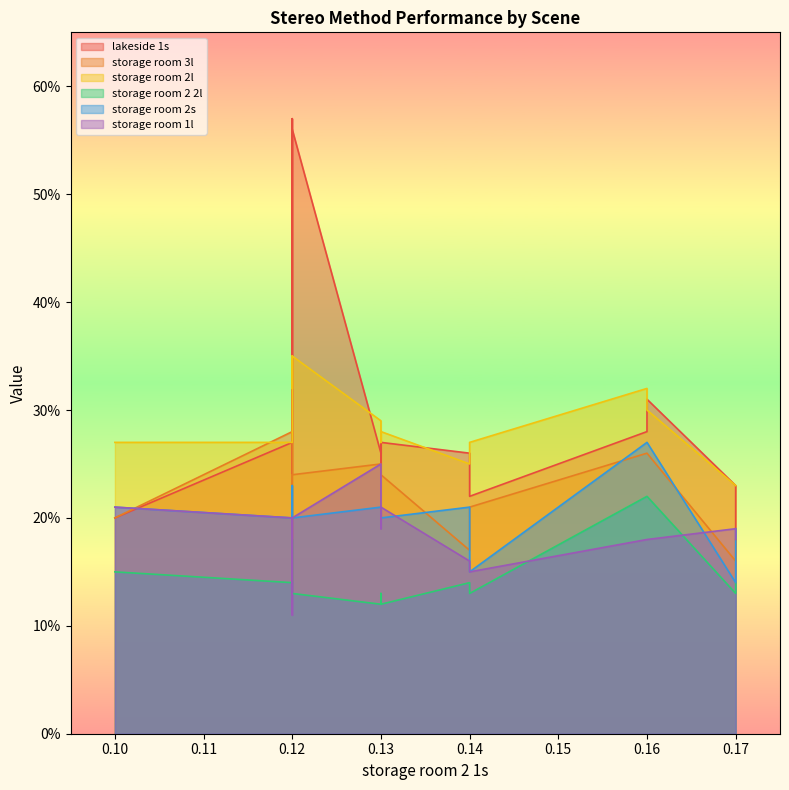

What is the sum of the storage room 2 2l values at 0.13 and 0.17?

0.3